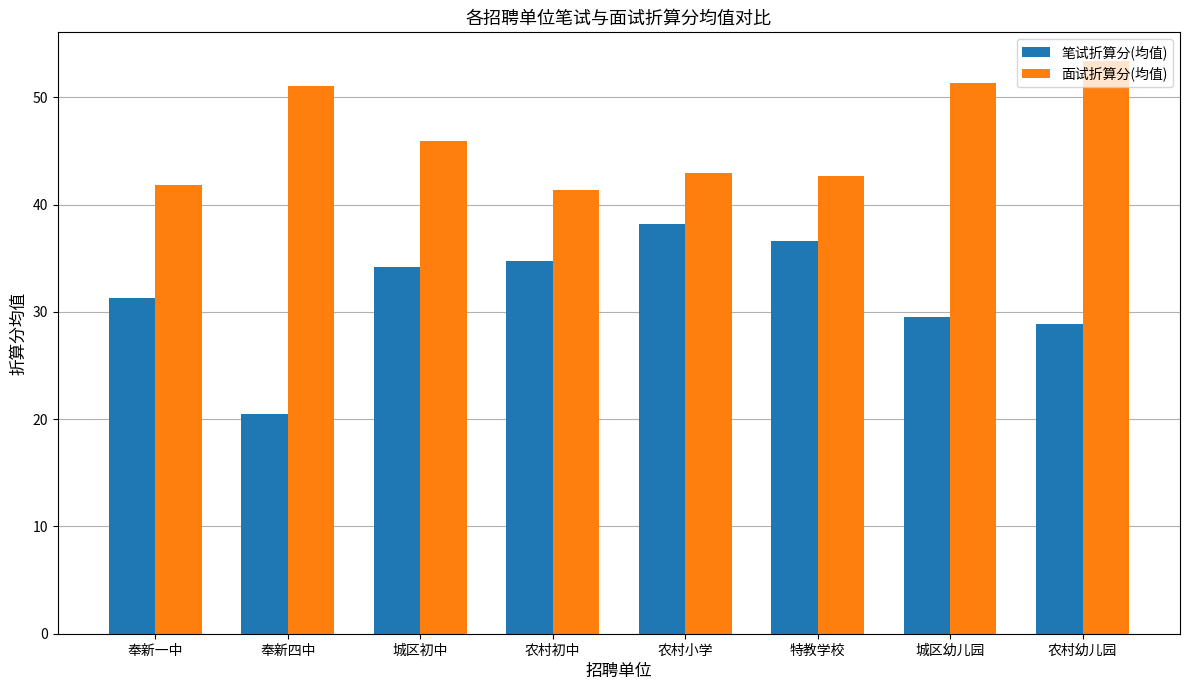

What are all the series names shown in the legend?

笔试折算分(均值), 面试折算分(均值)